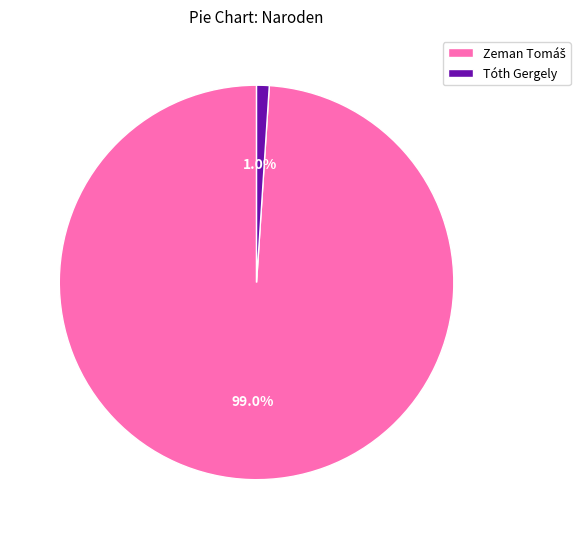

Which slice is the smallest?

Tóth Gergely